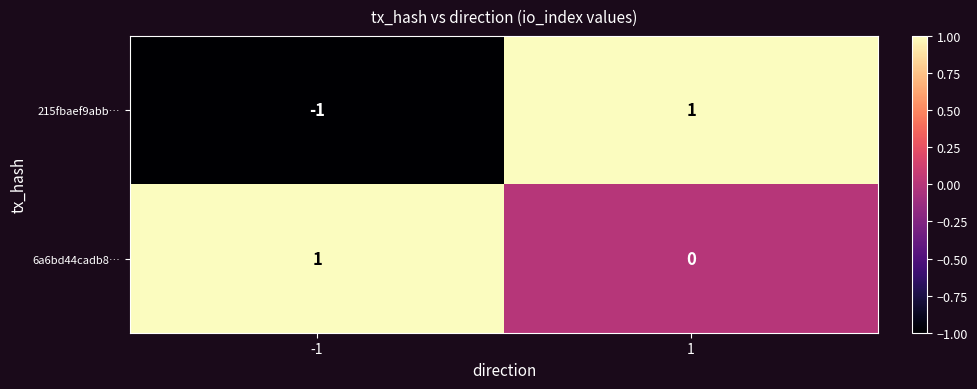

Which series has the widest spread of values?

215fbaef9abb…